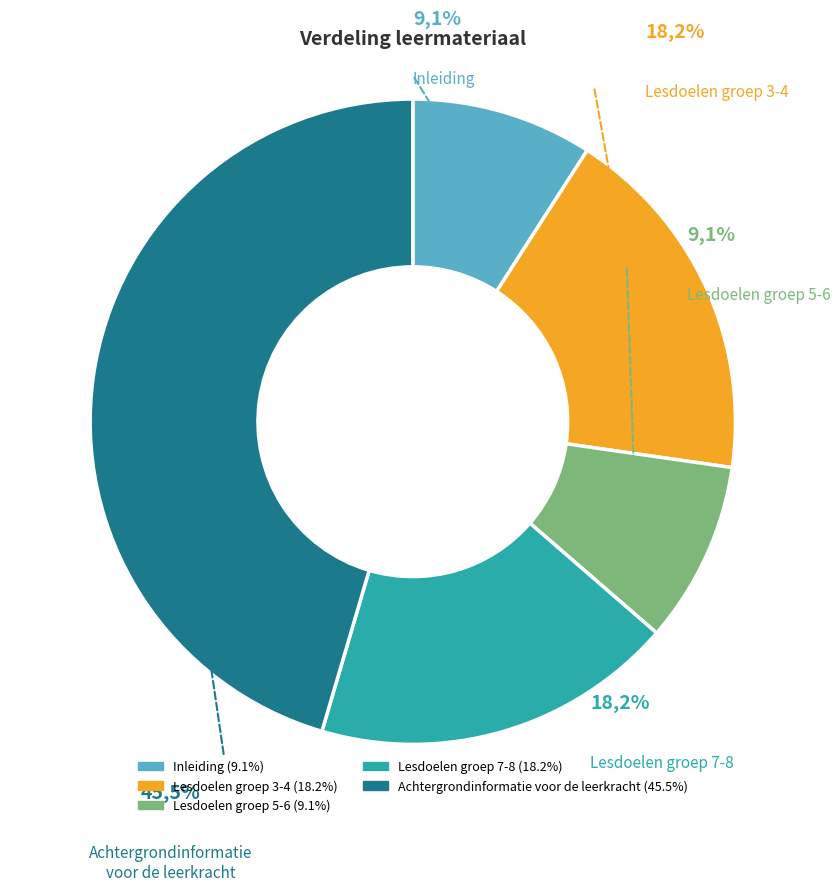

True or false: Thema 'Cultuur' accounts for 1% of the total.

False